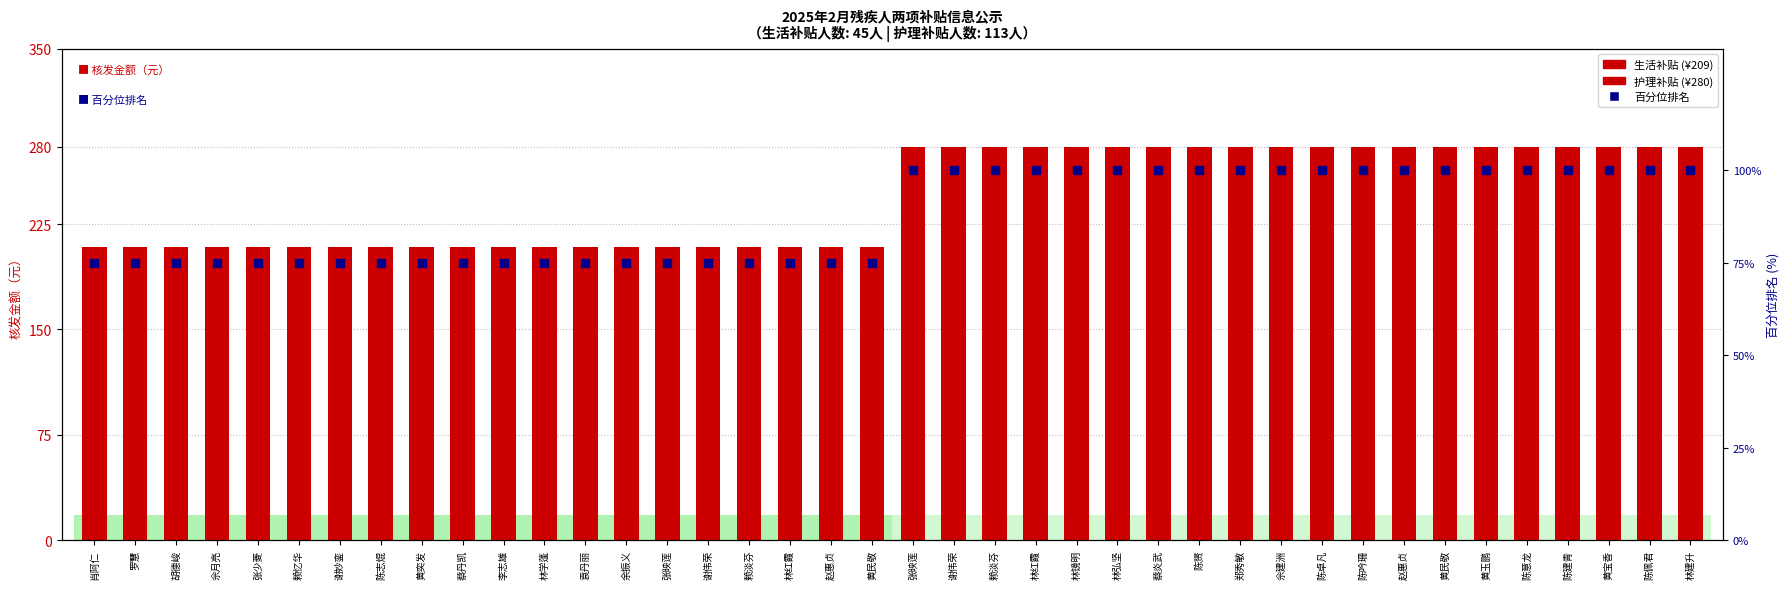

Which has a higher value, 谢伟荣 or 罗慧?

谢伟荣